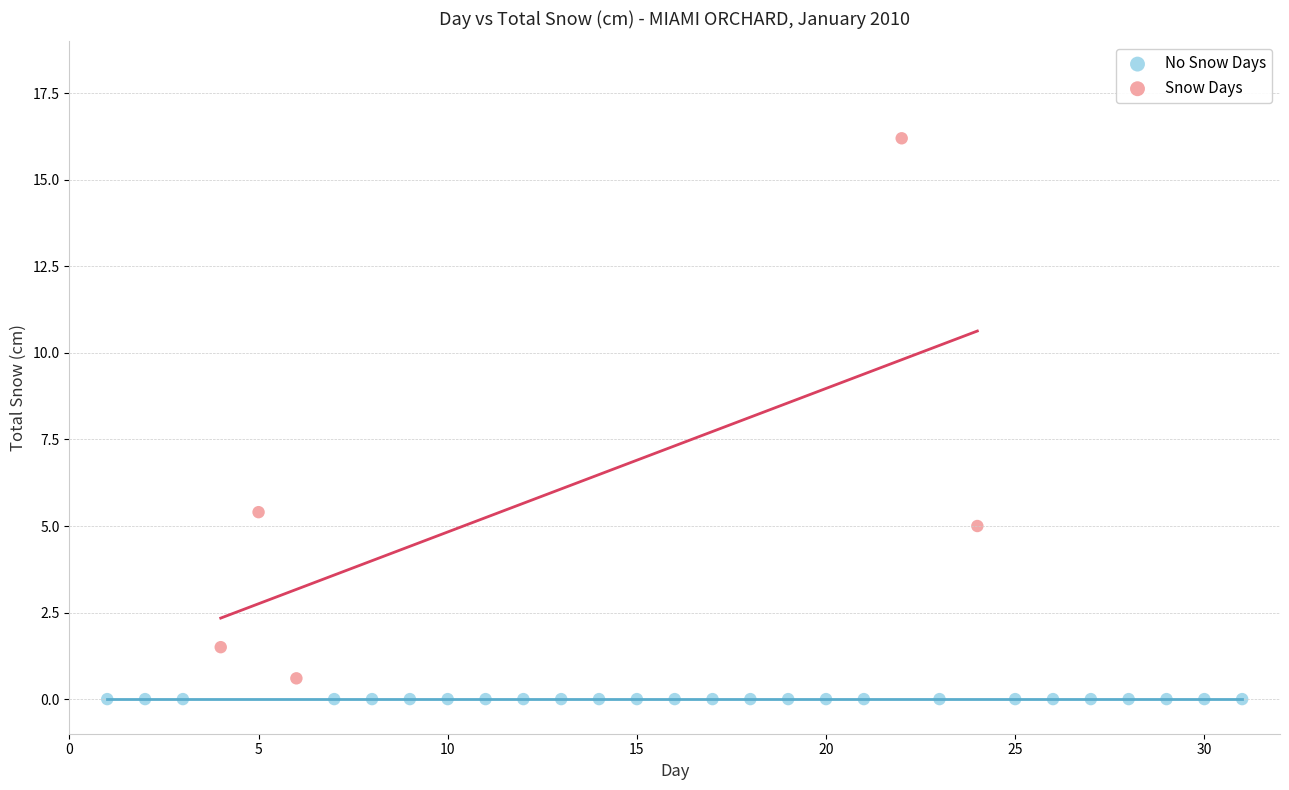

Which series contains the highest Y value?

Snow Days